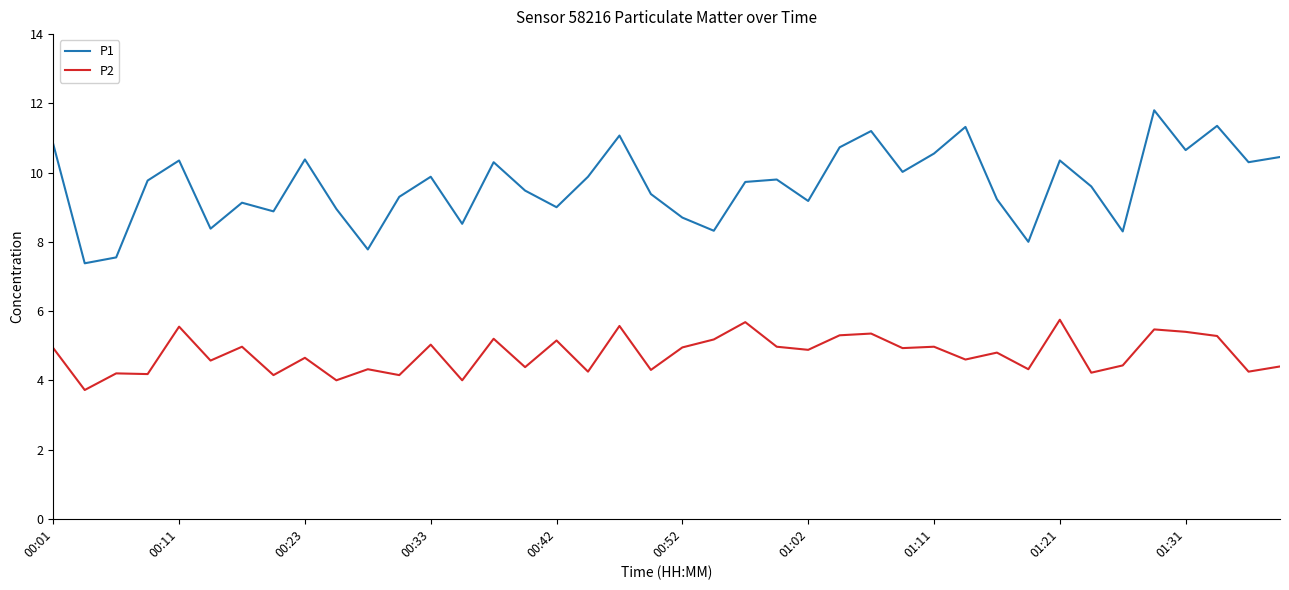

What are all the series names shown in the legend?

P1, P2